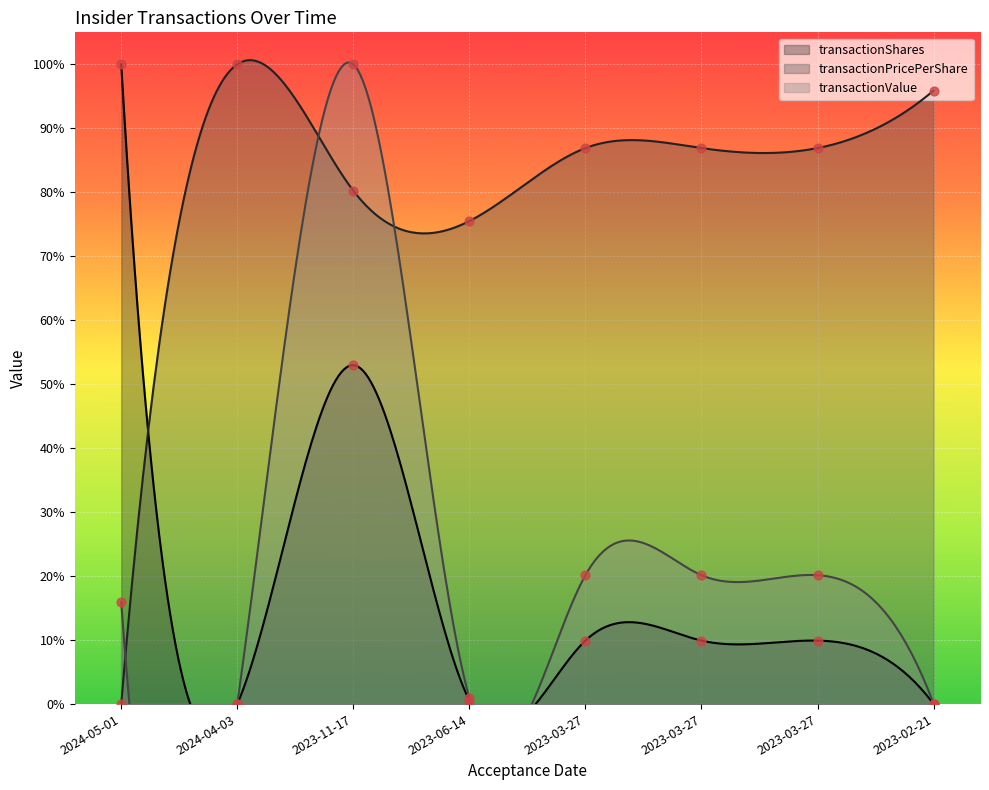

Which series contains the highest Y value?

transactionShares